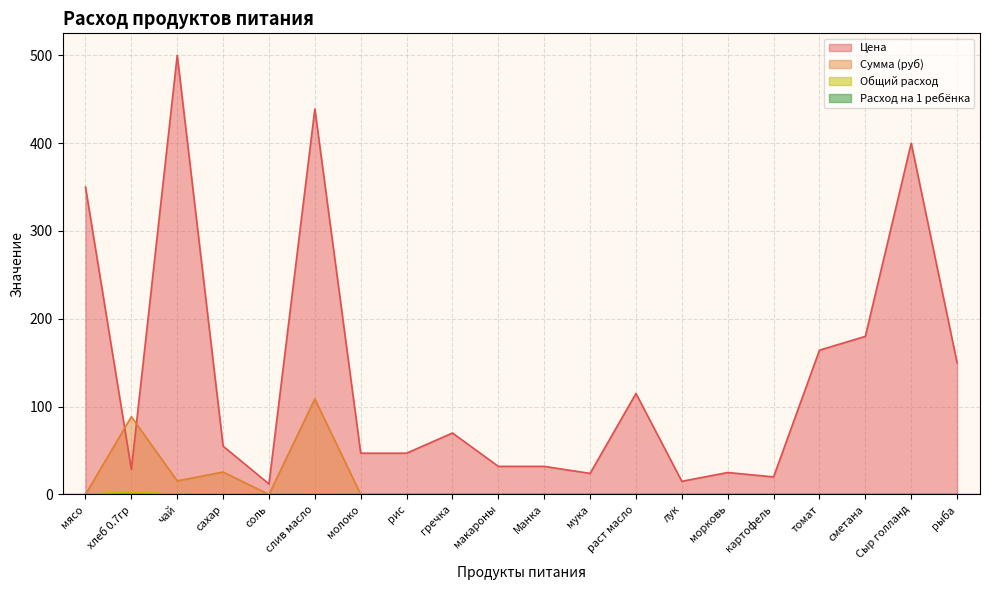

True or false: Цена and Общий расход cross at least once.

False